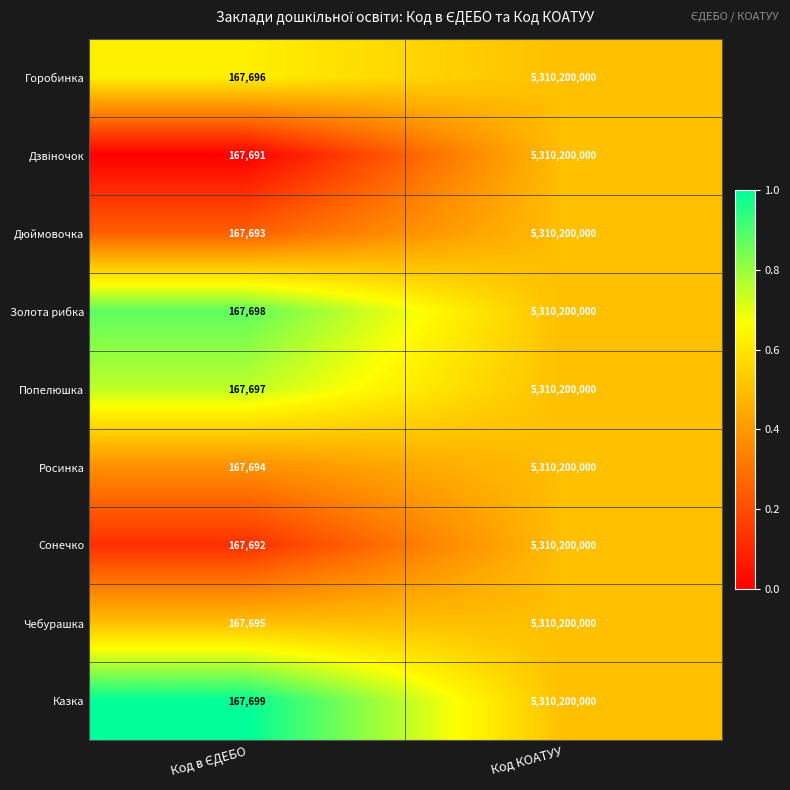

Which series has the largest total across all categories?

Казка